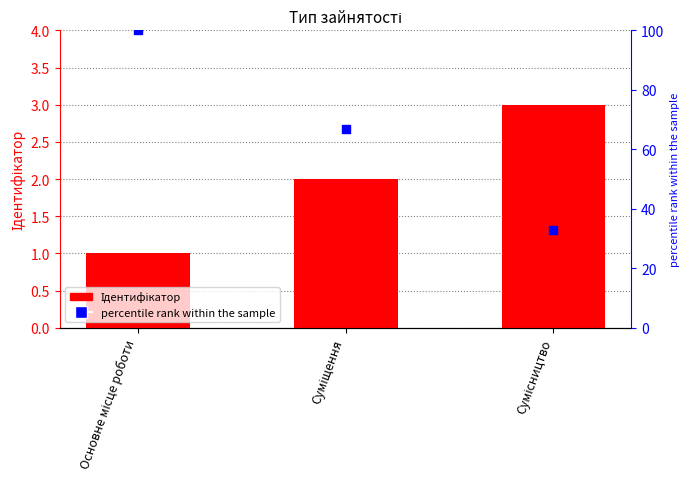

Which series contains the highest Y value?

percentile rank within the sample